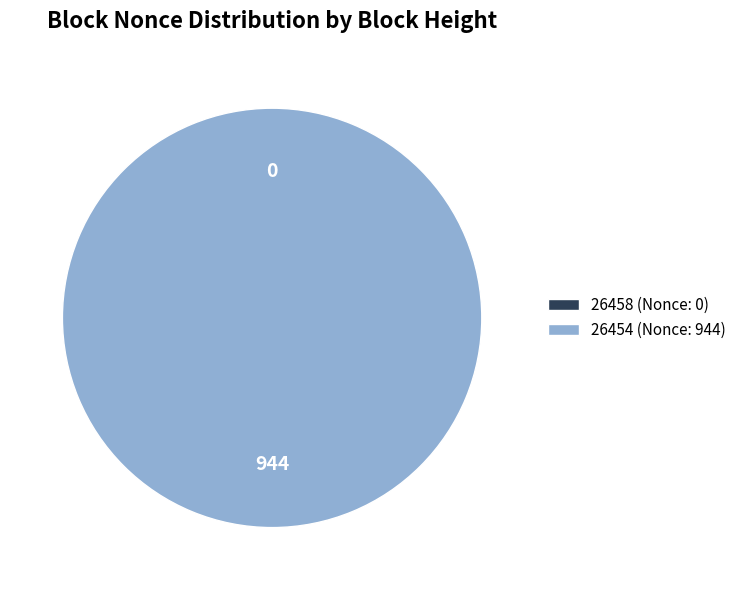

Rank the categories by value from highest to lowest.

26454 (Nonce: 944), 26458 (Nonce: 0)